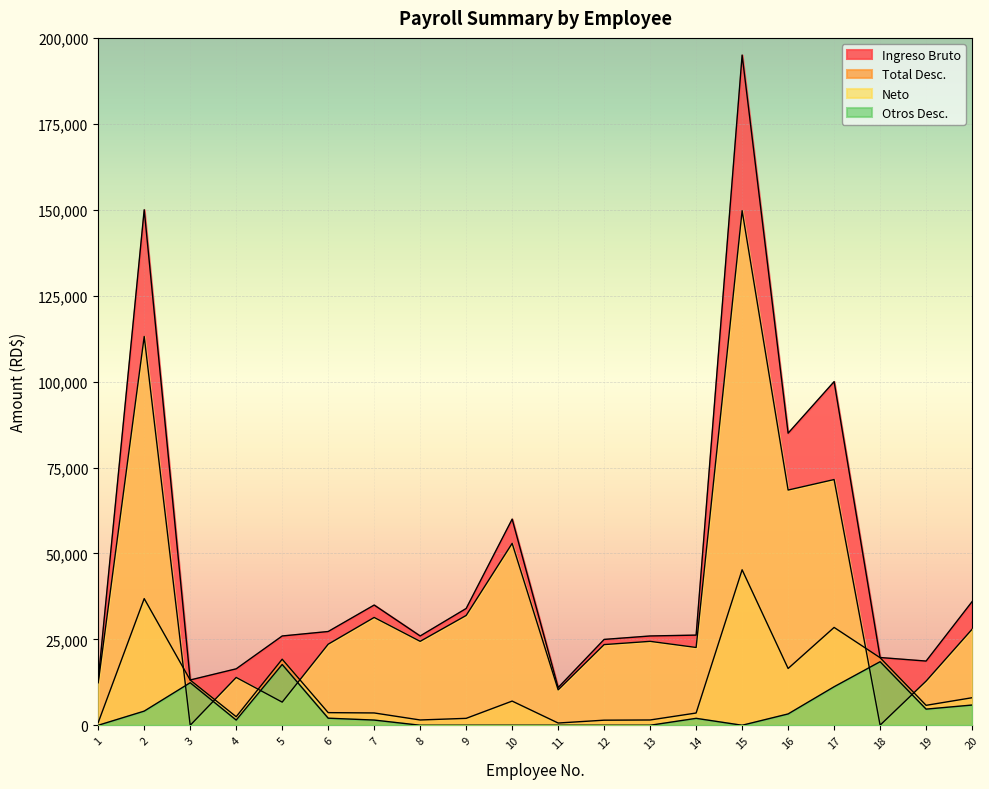

Where is the first local minimum for Total Desc.?

4